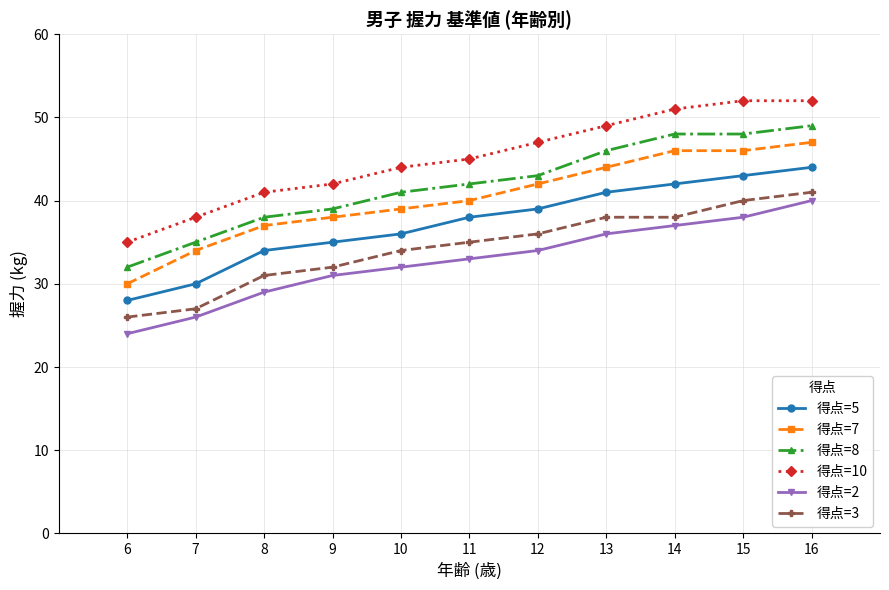

Does the chart have visible grid lines?

Yes